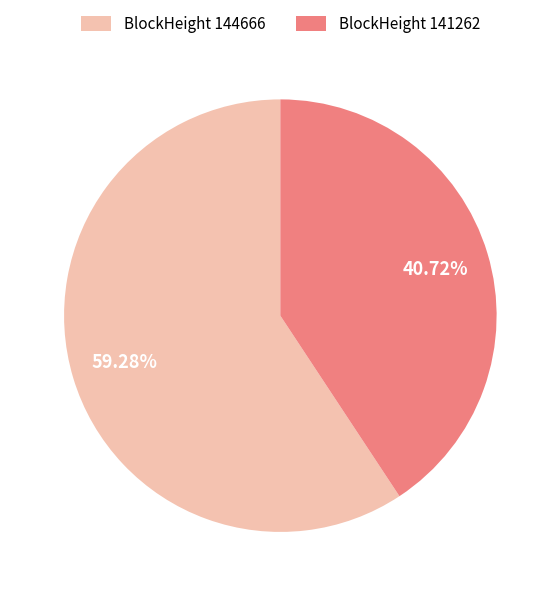

Combined, do BlockHeight 144666 and BlockHeight 141262 account for over 50%?

Yes